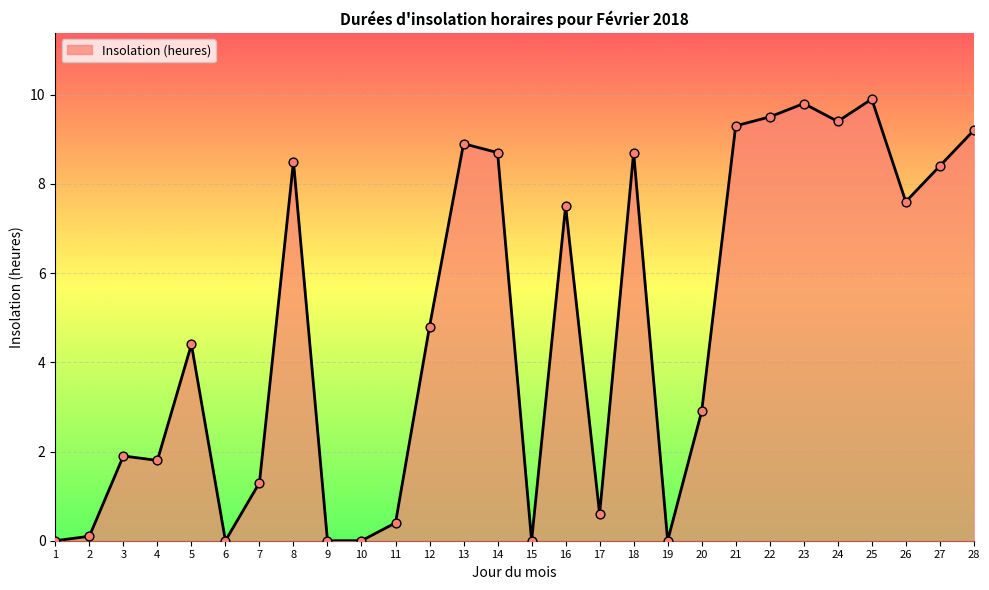

What is the change in value from 19 to 20?

+2.9